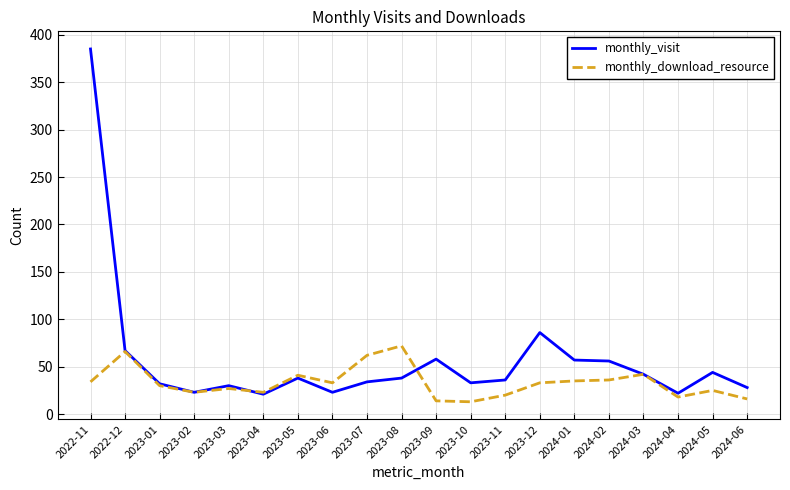

What is the maximum value for monthly_download_resource?

72